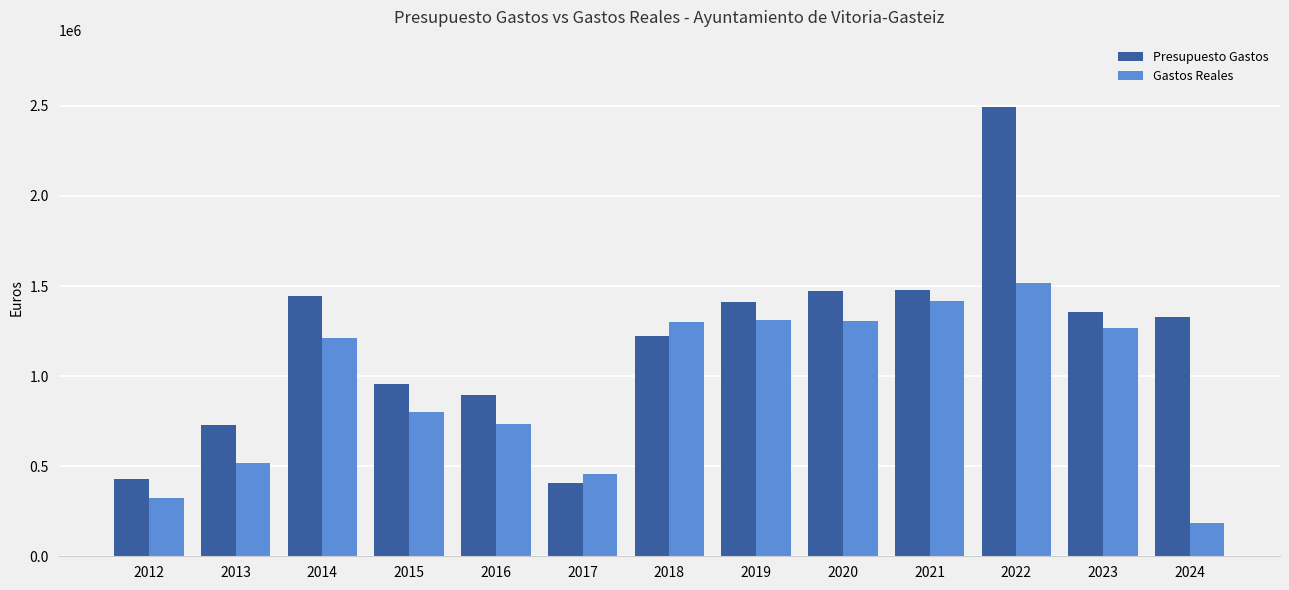

At 2015, list the series in order from largest to smallest.

Presupuesto Gastos, Gastos Reales